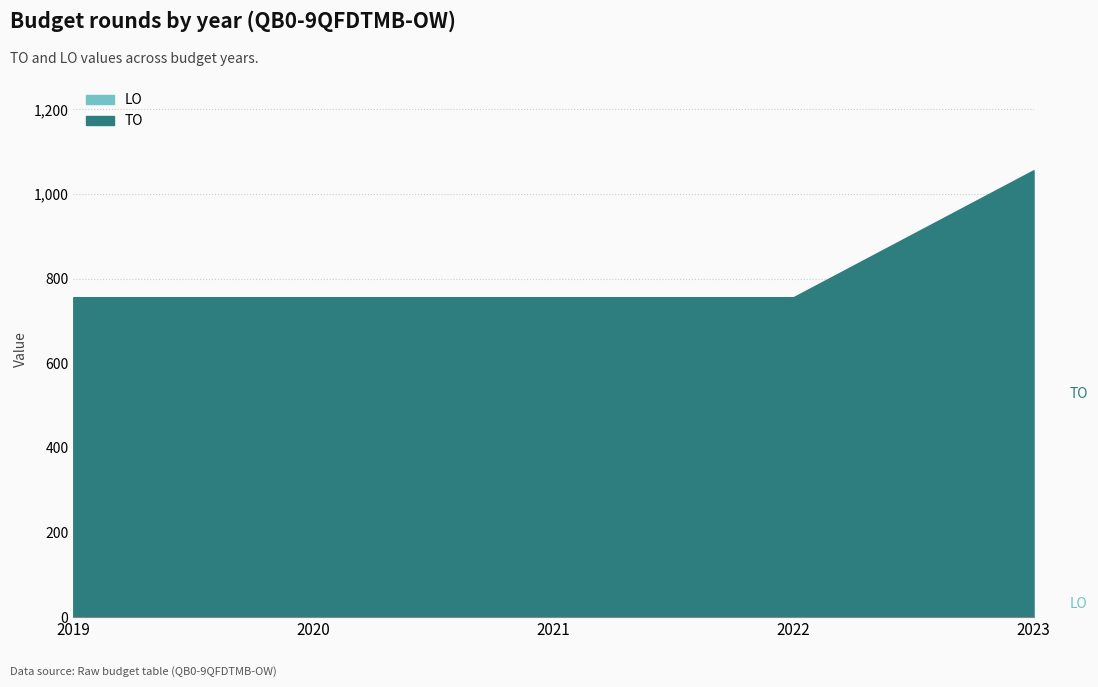

List the series in order of their overall mean, lowest first.

LO, TO